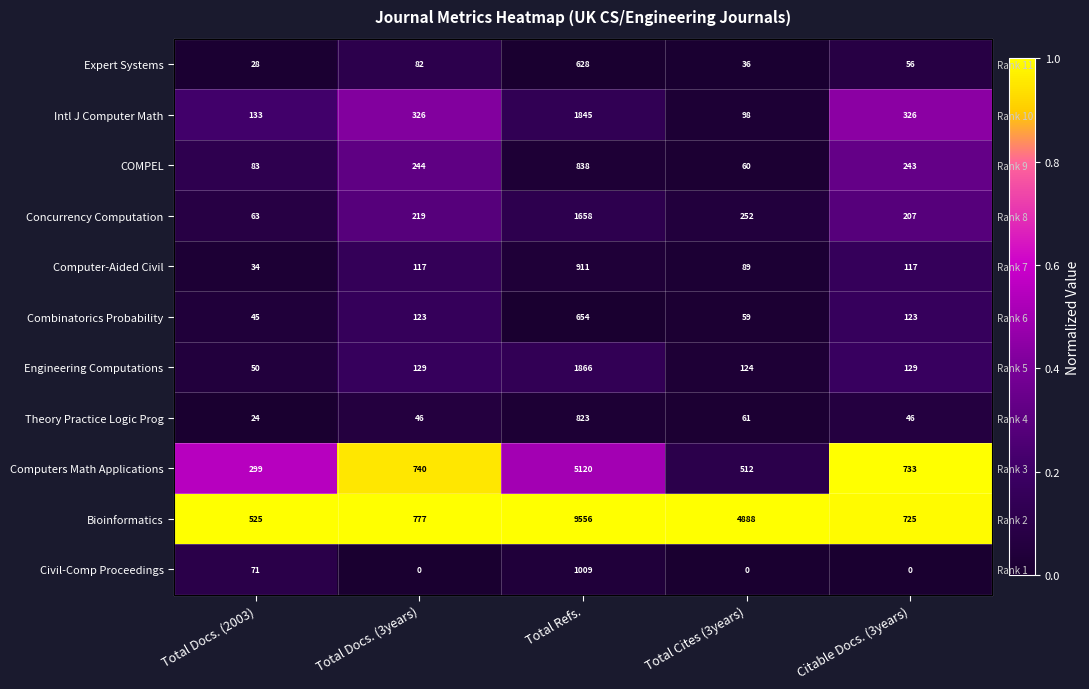

How many data points does each series have?

5